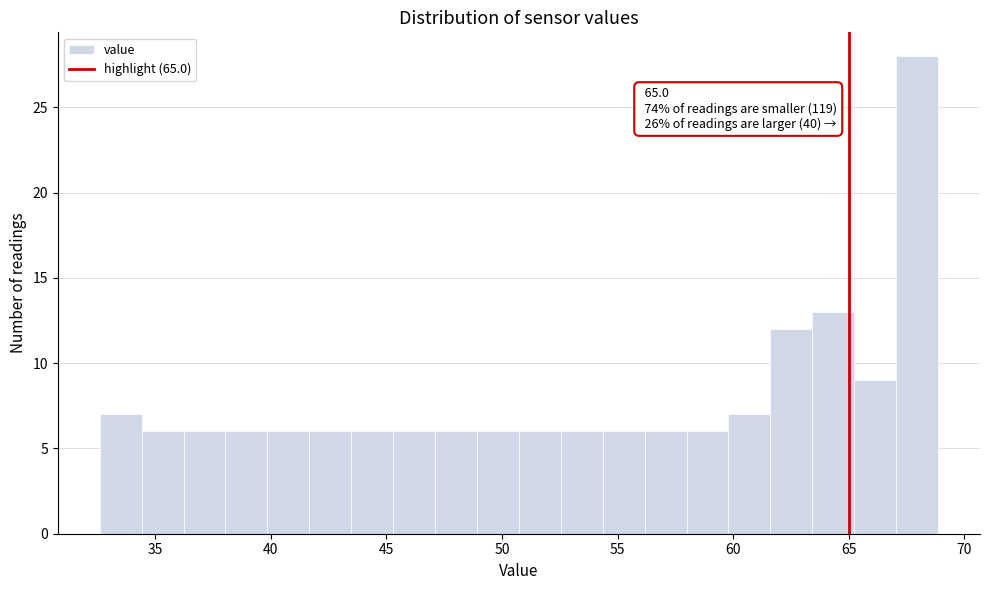

Read against the x-axis, roughly where is the centre of the tallest bar?

68.0